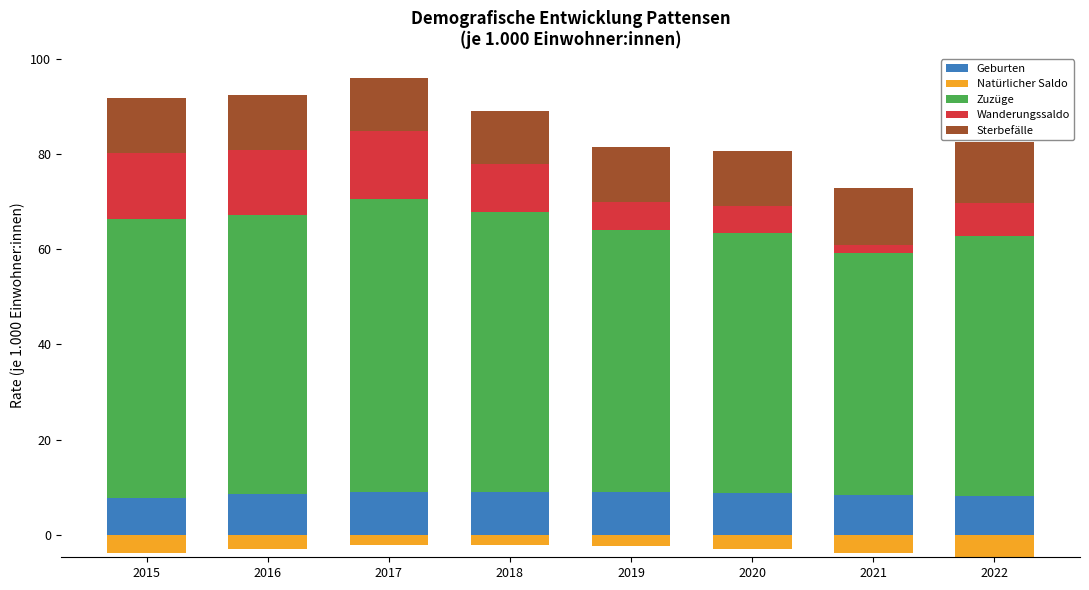

What is the sum of the Geburten values at 2015 and 2019?

16.9